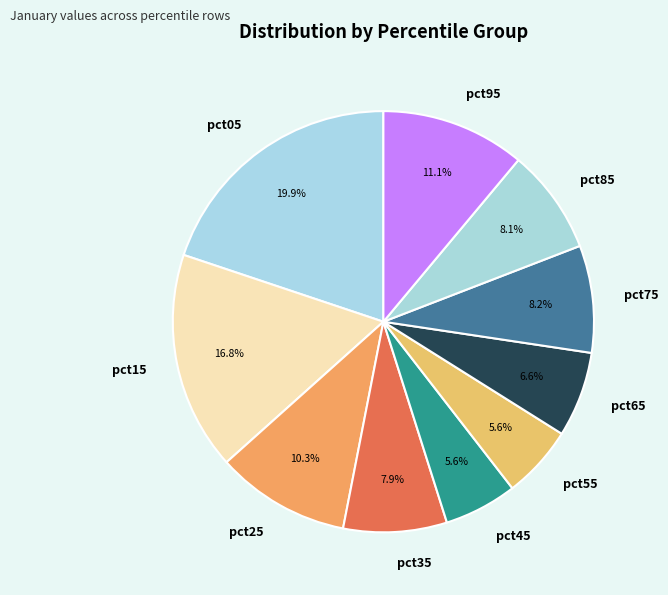

What is the largest slice in the pie chart?

pct05